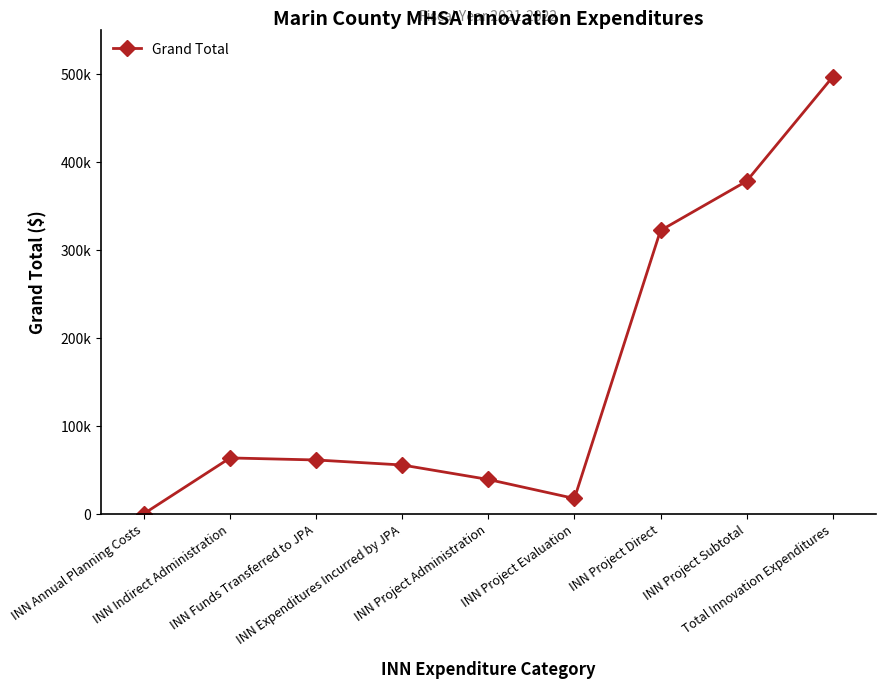

Is this an area chart (filled region under the line)?

No